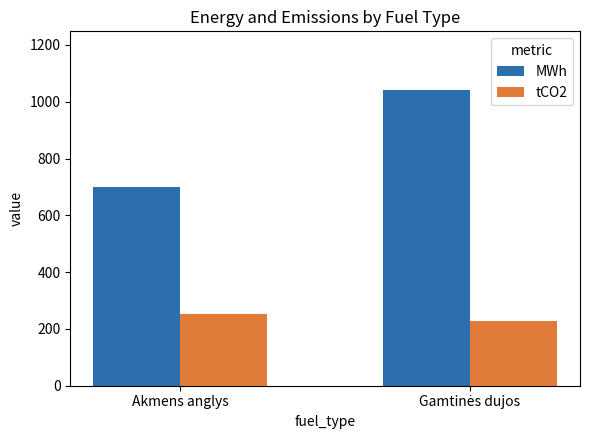

What is the label of the 2nd bar from the right?

Akmens anglys